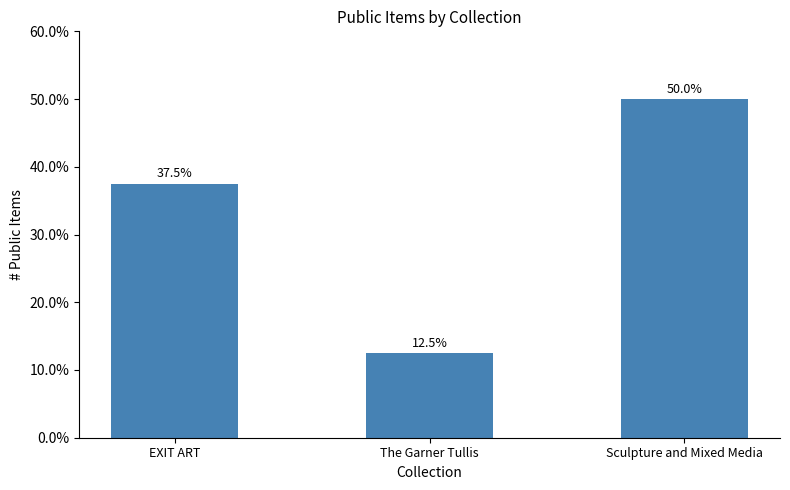

What position from the right is EXIT ART?

3